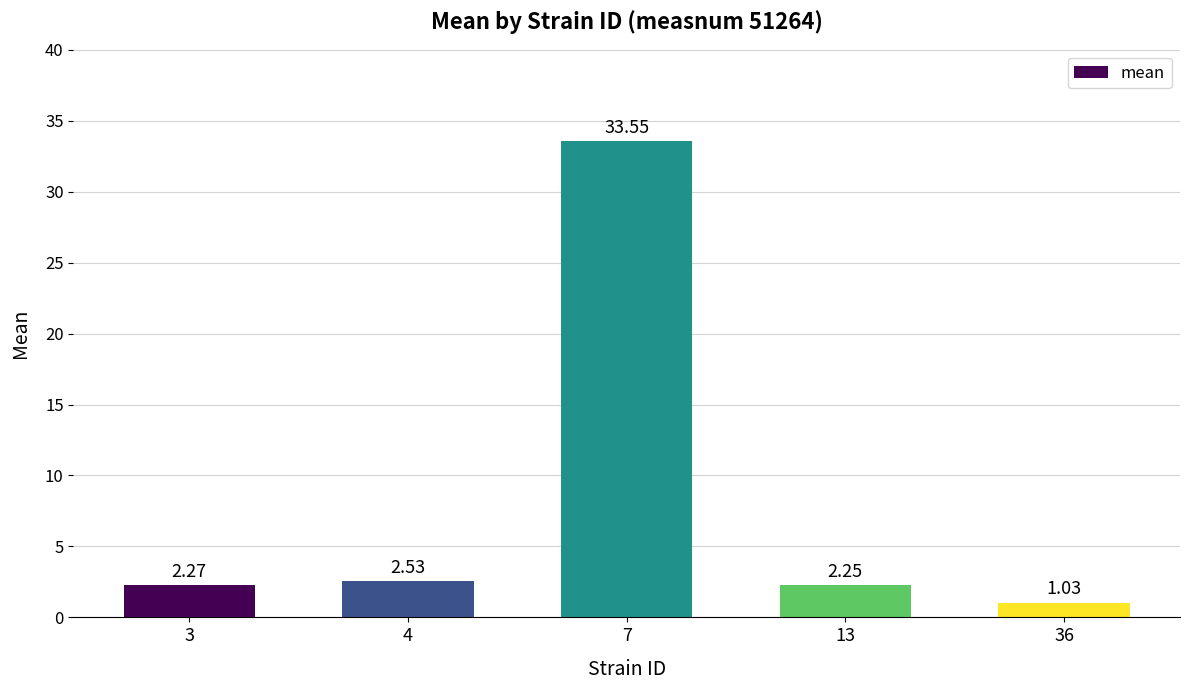

What is the change in value from 3 to 7?

+31.3